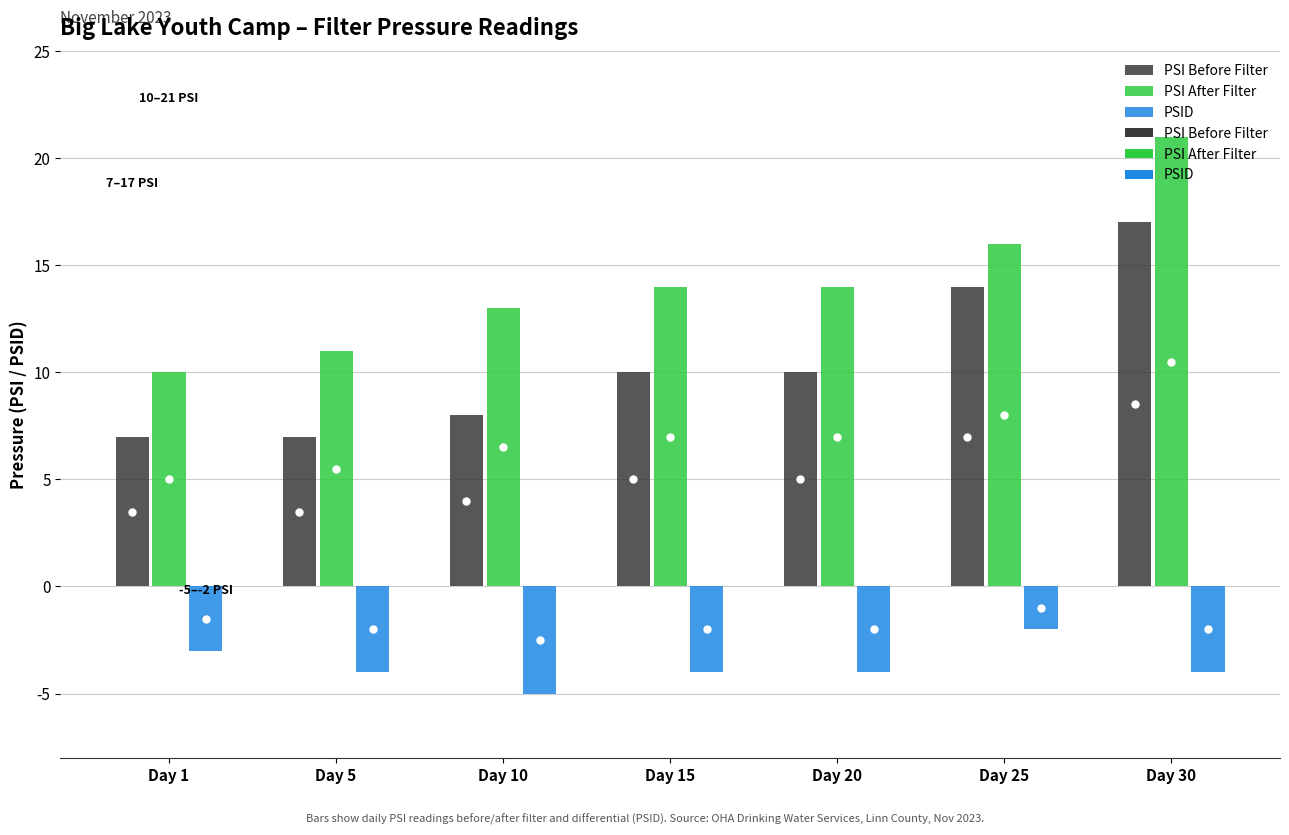

Which series has the largest range (max minus min)?

PSI After Filter